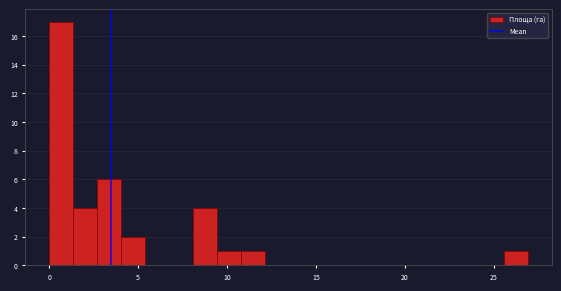

Read against the x-axis, roughly where is the centre of the tallest bar?

0.5